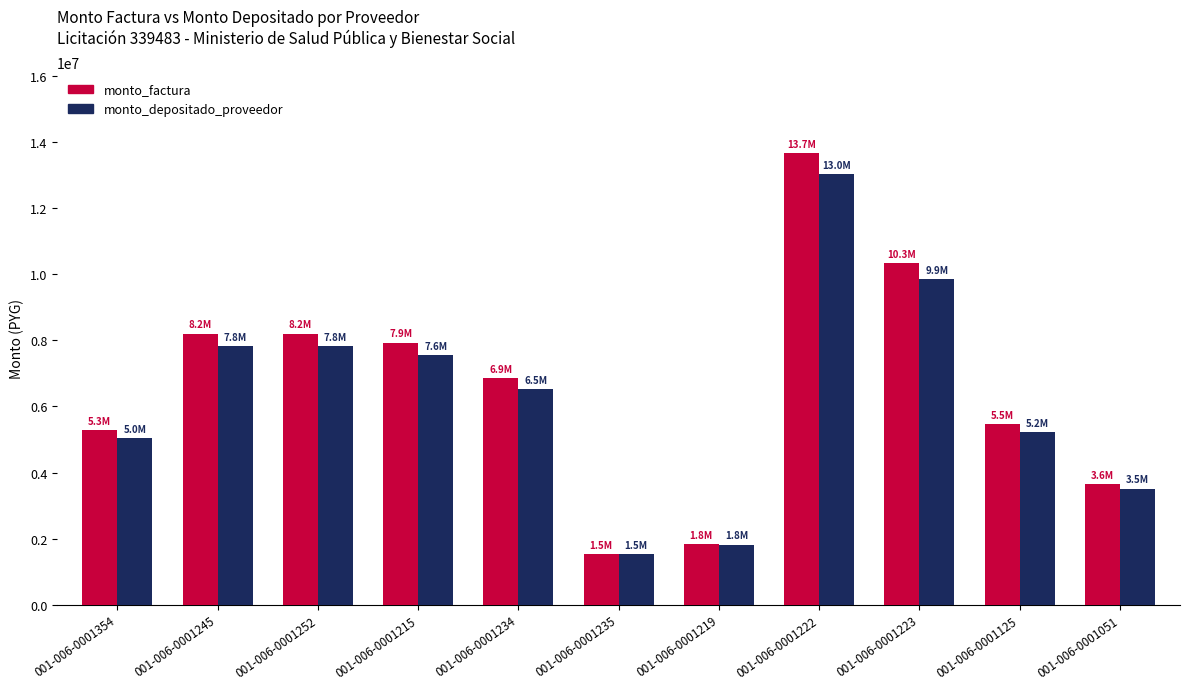

What is the total value across all series at 001-006-0001125?

10689266